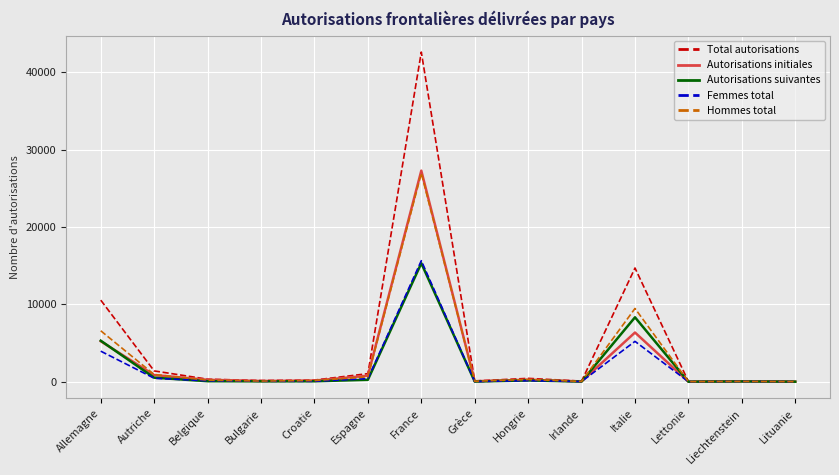

What is the difference between the highest and lowest values at Espagne?

793